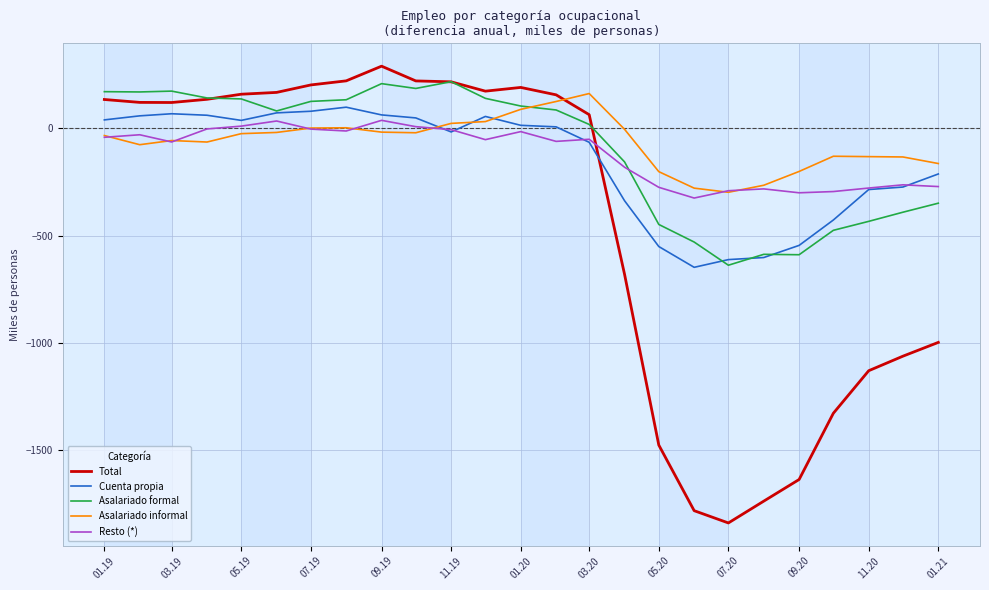

Does the chart display data point markers on the line(s)?

No